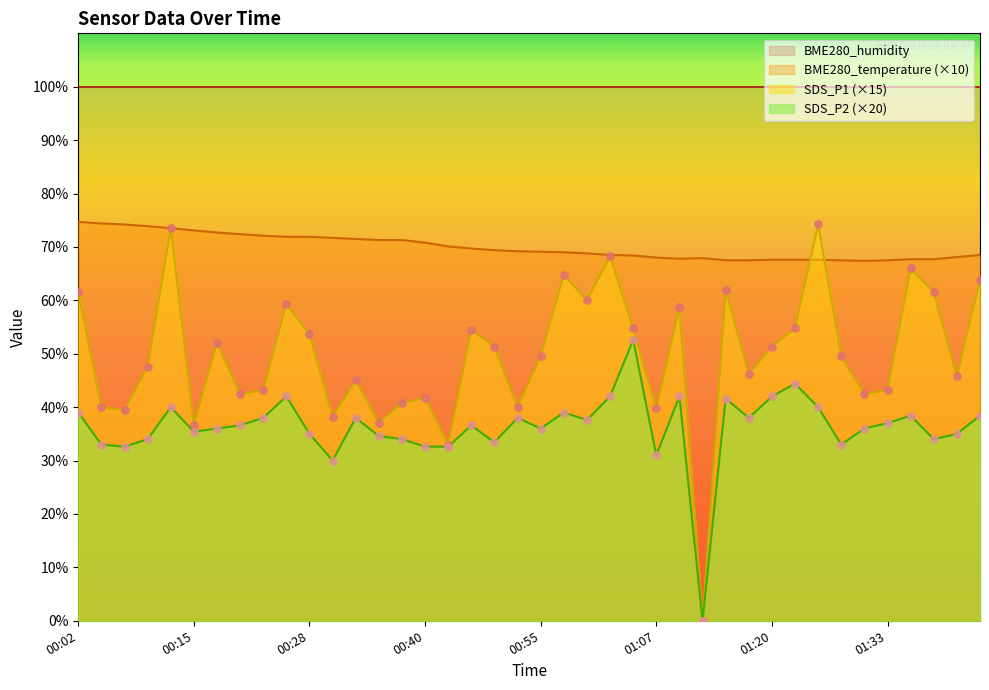

Is the value of SDS_P1 at 00:25 greater than the value of BME280_temperature at 01:36?

No